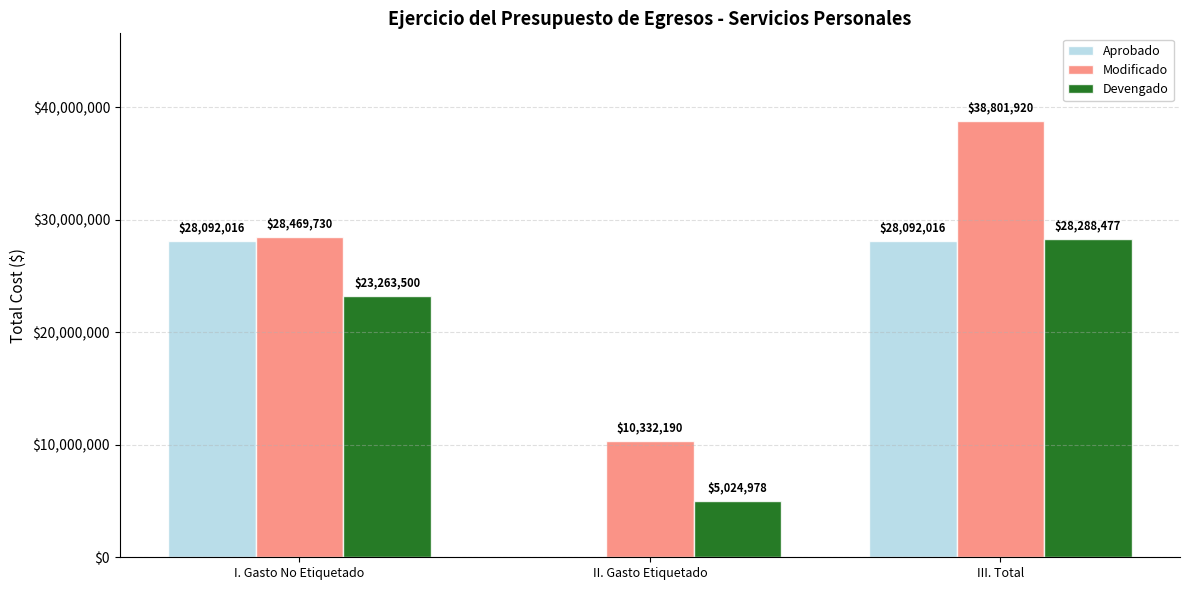

Which series changed the most between I. Gasto No Etiquetado and III. Total?

Modificado